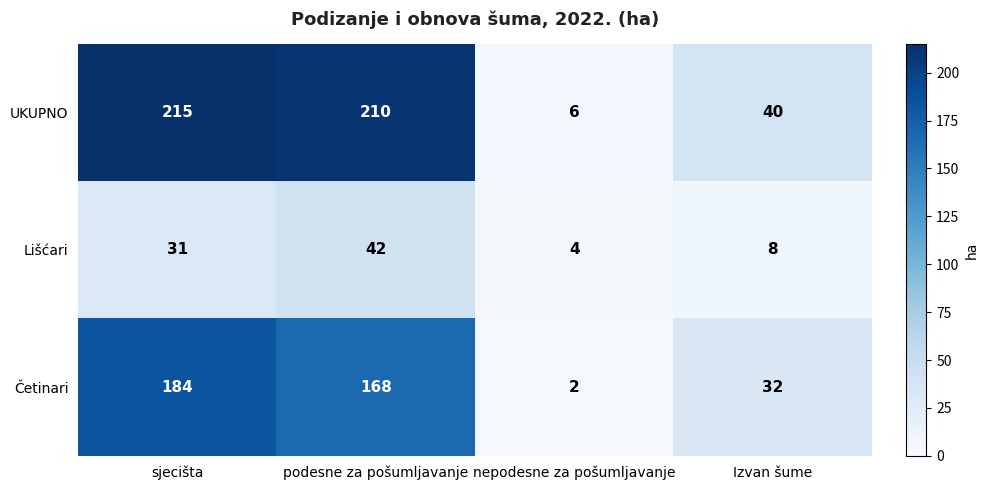

Which series has the widest spread of values?

UKUPNO